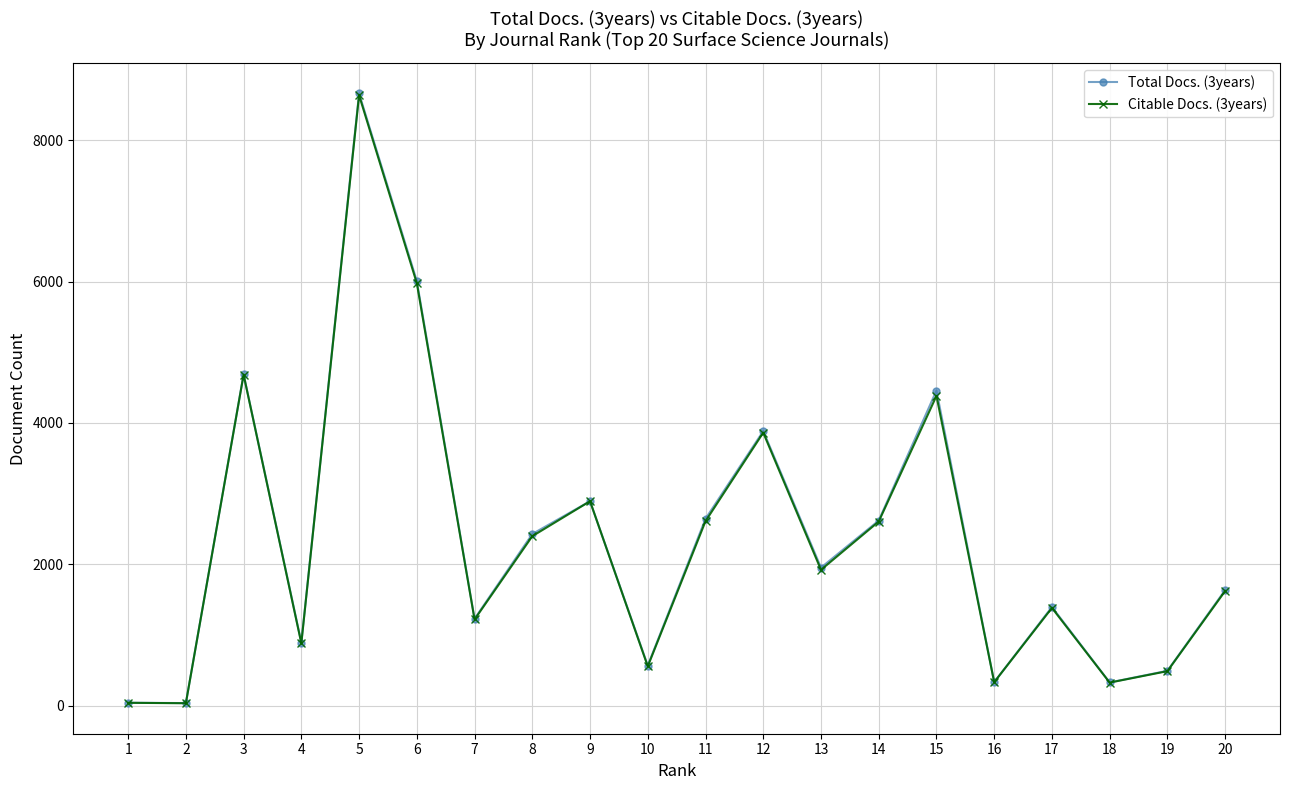

What is the maximum value for Citable Docs. (3years)?

8637